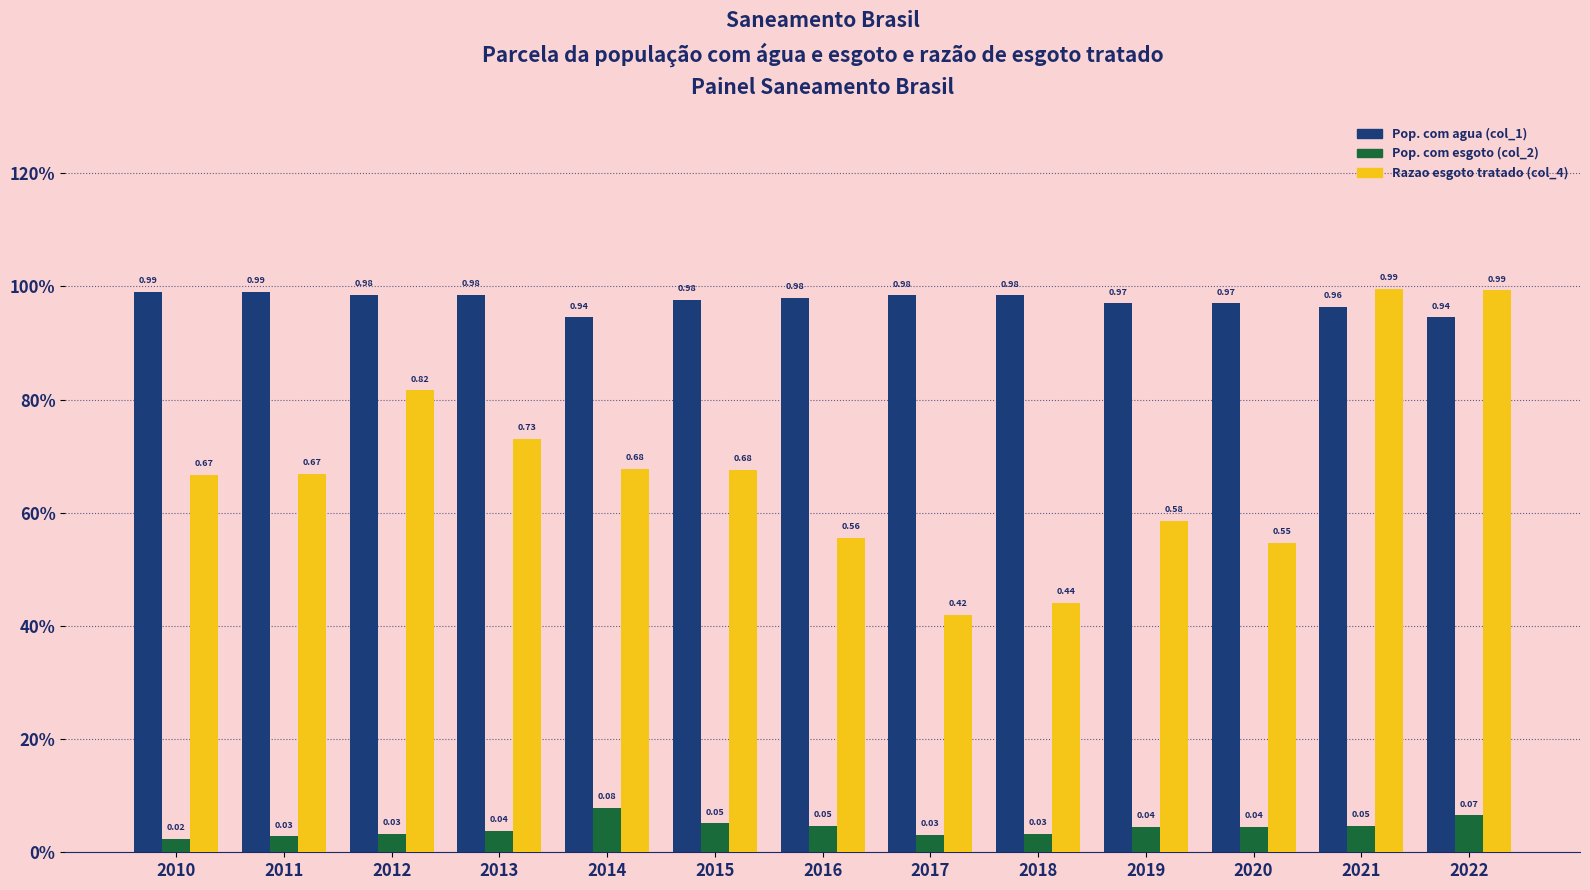

Reading right to left, what are all the values shown in this chart?

Pop. com agua (col_1): 2022=0.9	2021=1.0	2020=1.0	2019=1.0	2018=1.0	2017=1.0	2016=1.0	2015=1.0	2014=0.9	2013=1.0	2012=1.0	2011=1.0	2010=1.0
Pop. com esgoto (col_2): 2022=0.1	2021=0.0	2020=0.0	2019=0.0	2018=0.0	2017=0.0	2016=0.0	2015=0.1	2014=0.1	2013=0.0	2012=0.0	2011=0.0	2010=0.0
Razao esgoto tratado (col_4): 2022=1.0	2021=1.0	2020=0.5	2019=0.6	2018=0.4	2017=0.4	2016=0.6	2015=0.7	2014=0.7	2013=0.7	2012=0.8	2011=0.7	2010=0.7